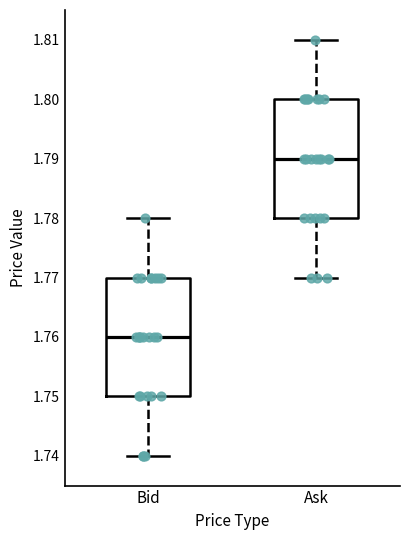

Reading left to right, read every box against the y-axis: the position of its median line, the range the box covers, and the ends of its whiskers. The values are not printed on the chart, so give them approximately, as read against the axis.

Bid: median 1.76, box 1.75 to 1.77, whiskers 1.74 to 1.78
Ask: median 1.79, box 1.78 to 1.80, whiskers 1.77 to 1.81